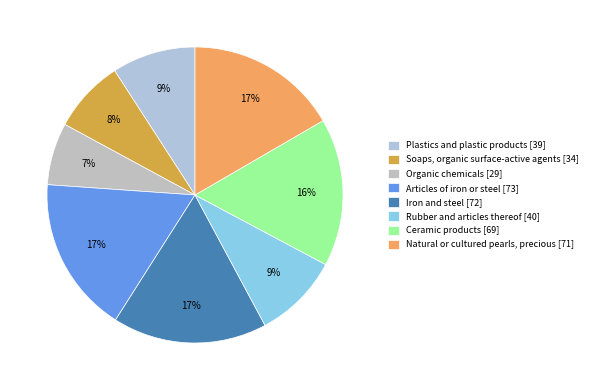

To the nearest percent, what is the combined percentage of Ceramic products [69] and Organic chemicals [29]?

23%